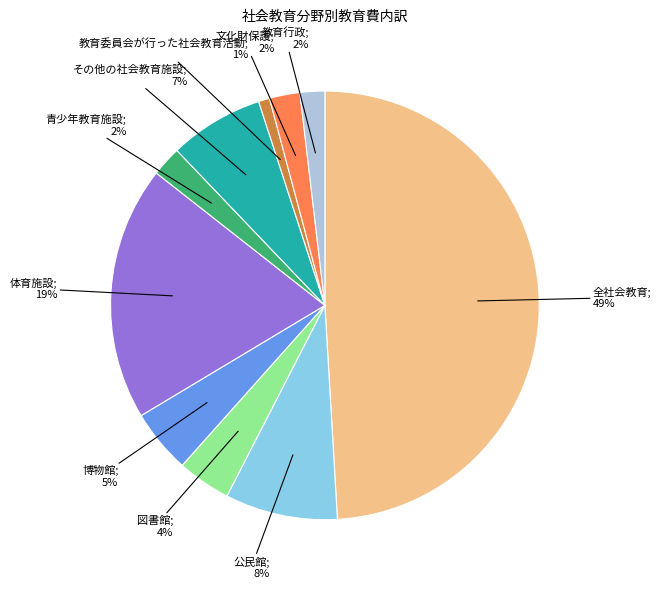

To the nearest percent, what is the difference between the largest and smallest slice percentages?

48%